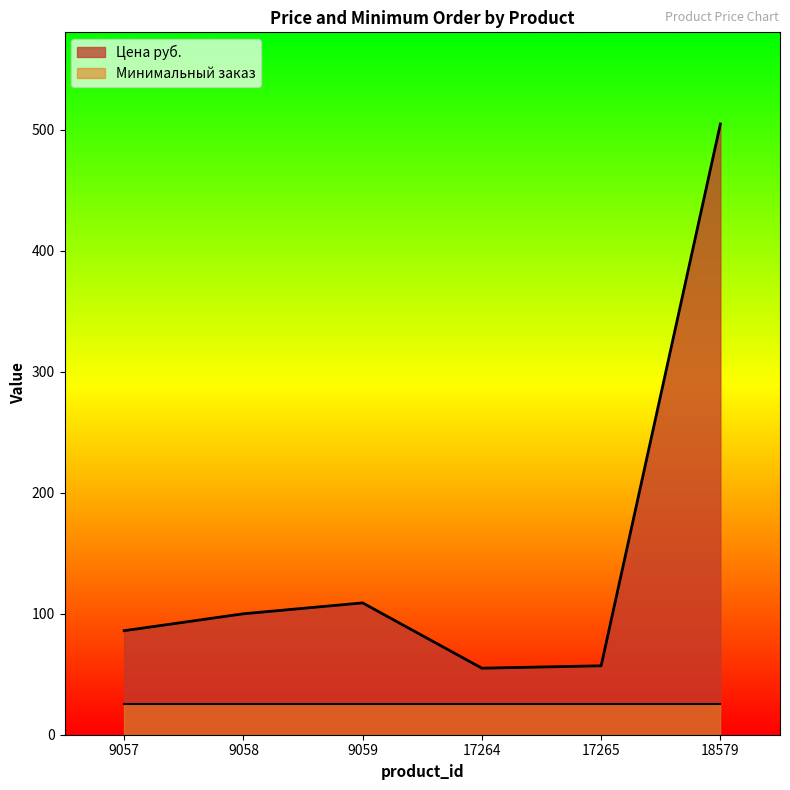

The chart shows a value of 148 at 9057. True or false?

False